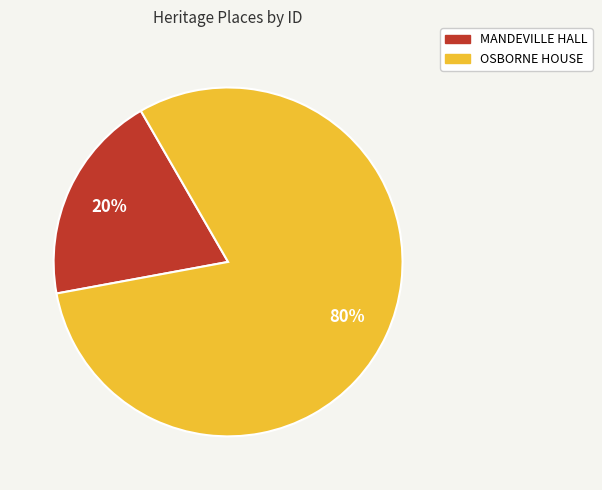

To the nearest percent, what is the average slice percentage?

50%